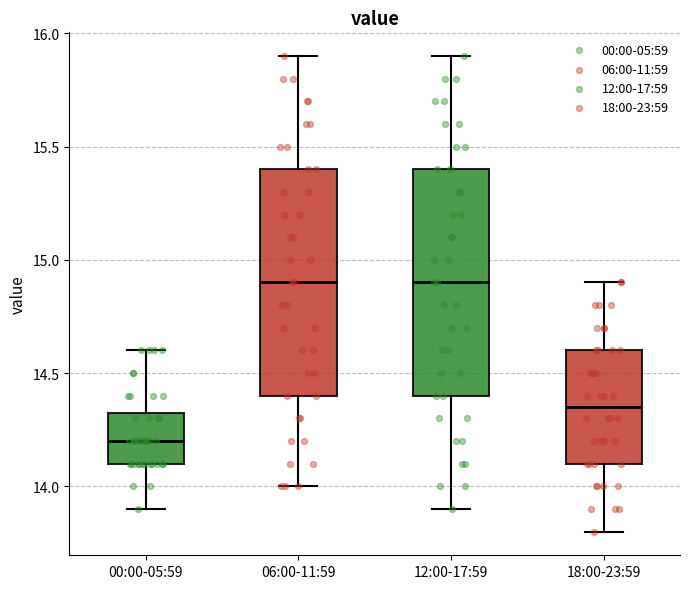

Reading left to right, read every box against the y-axis: the position of its median line, the range the box covers, and the ends of its whiskers. The values are not printed on the chart, so give them approximately, as read against the axis.

00:00-05:59: median 14.20, box 14.10 to 14.35, whiskers 13.90 to 14.60
06:00-11:59: median 14.90, box 14.40 to 15.40, whiskers 14.00 to 15.90
12:00-17:59: median 14.90, box 14.40 to 15.40, whiskers 13.90 to 15.90
18:00-23:59: median 14.35, box 14.10 to 14.60, whiskers 13.80 to 14.90